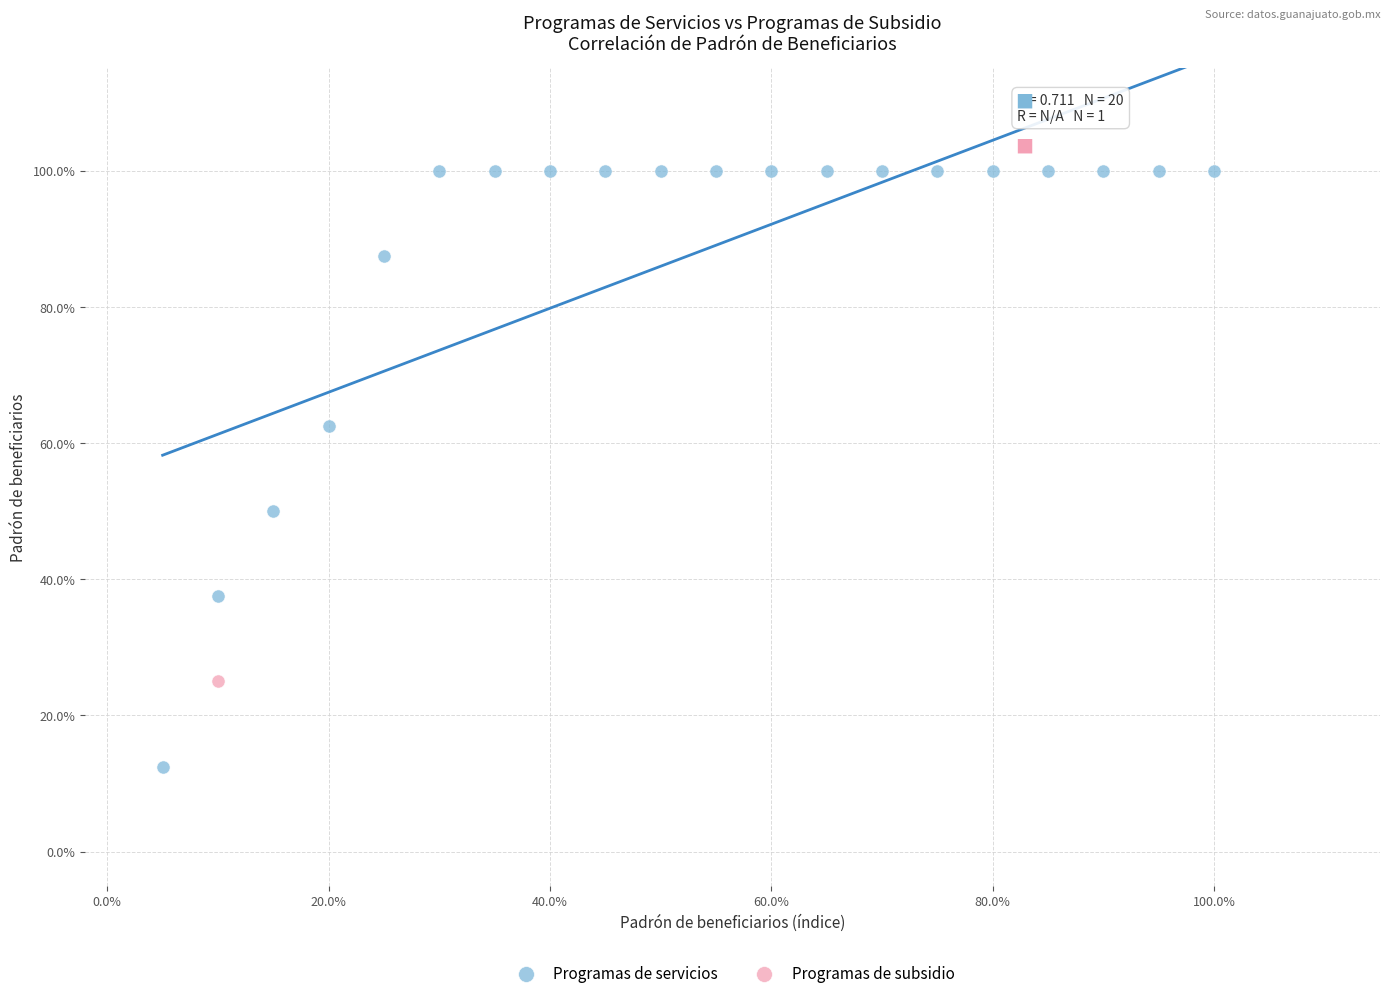

What are all the series names shown in the legend?

Programas de servicios, Programas de subsidio